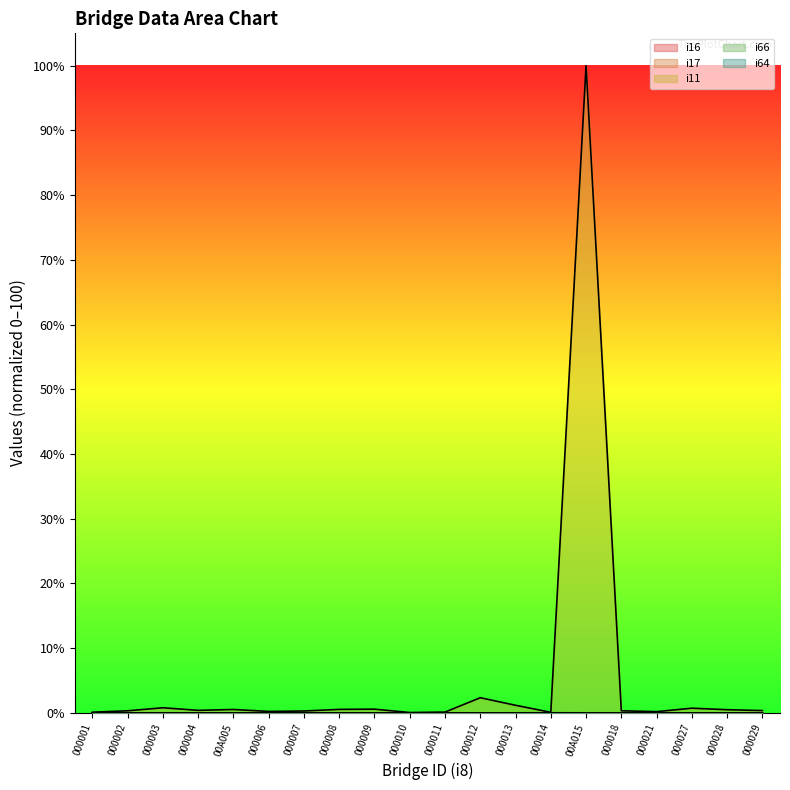

How many lines are shown in the chart?

5